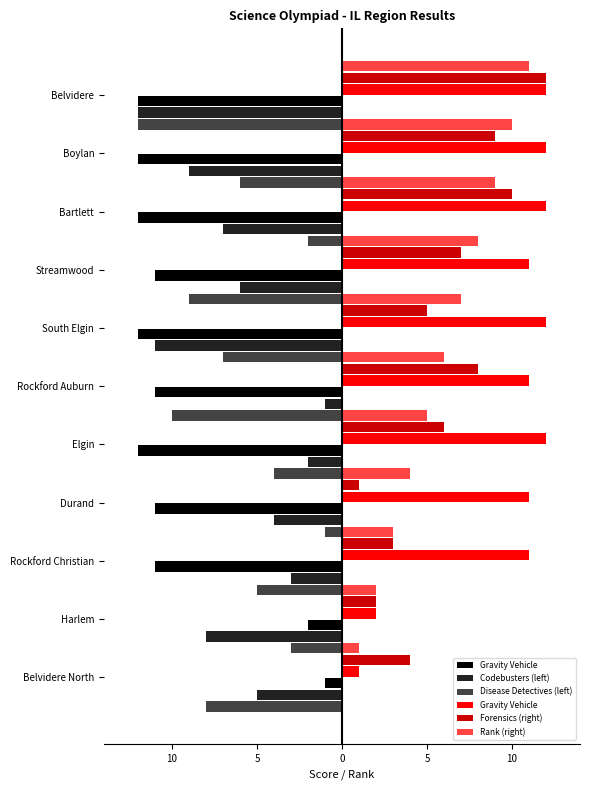

What are all the series names shown in the legend?

Gravity Vehicle, Codebusters (left), Disease Detectives (left), Forensics (right), Rank (right)